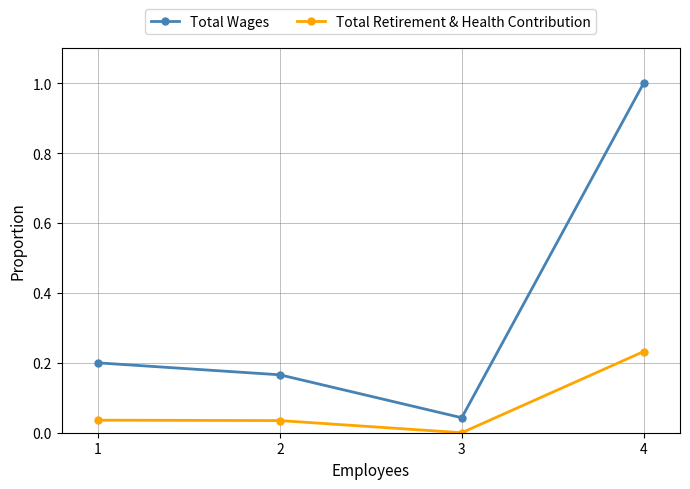

Which series has the widest spread of values?

Total Wages